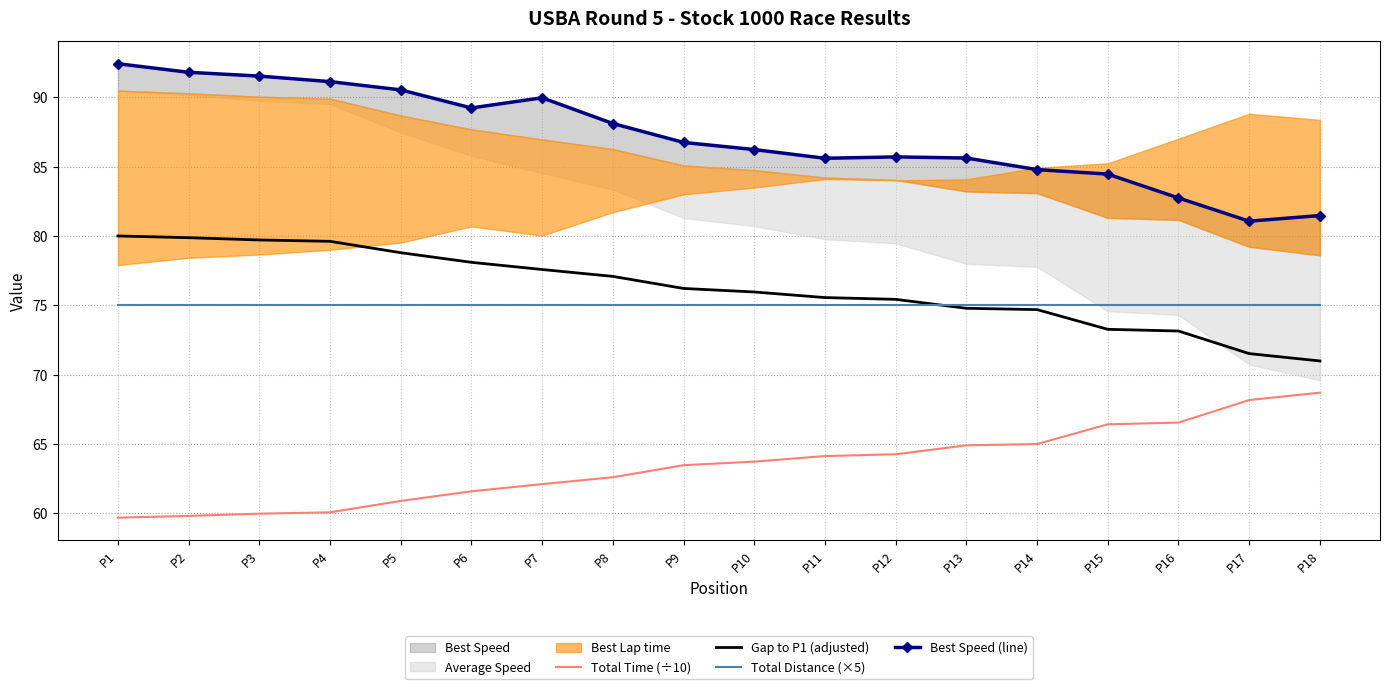

How many data points in Total Time (÷10) are less than 63?

8